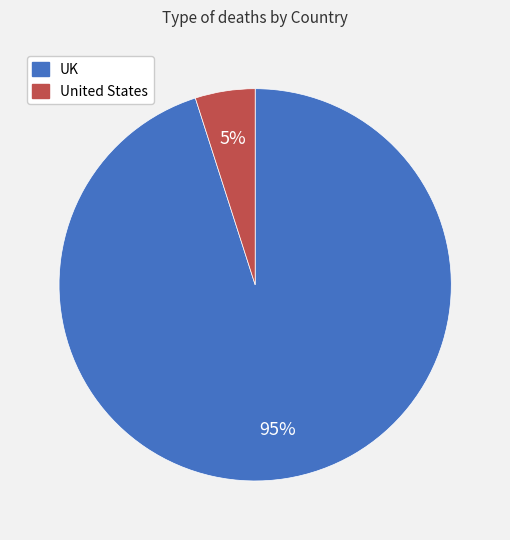

What percentage is the UK slice, to the nearest percent?

95%